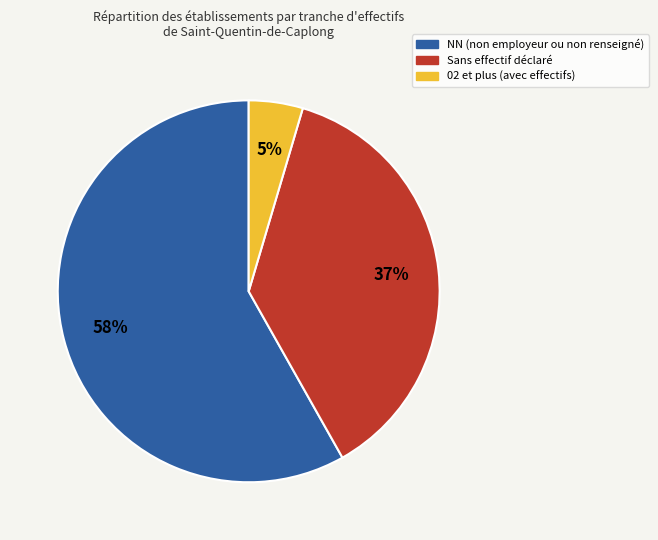

To the nearest percent, what is the average slice percentage?

33%